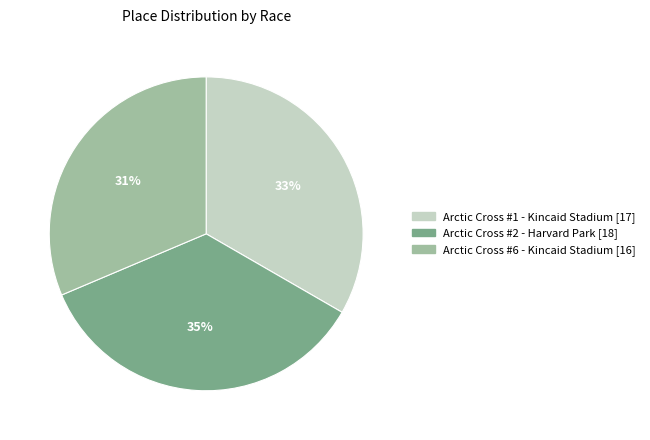

Which slice is the largest?

Arctic Cross #2 - Harvard Park